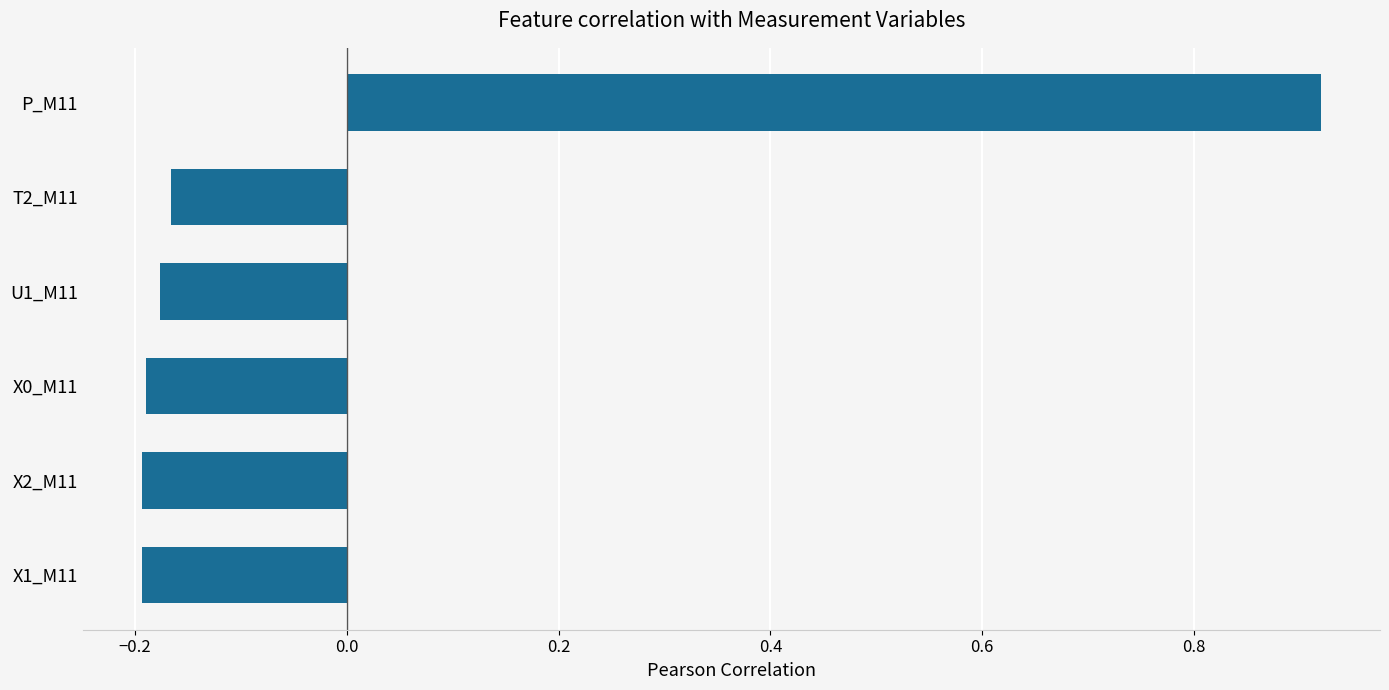

What is the difference between the maximum and minimum values?

1.1